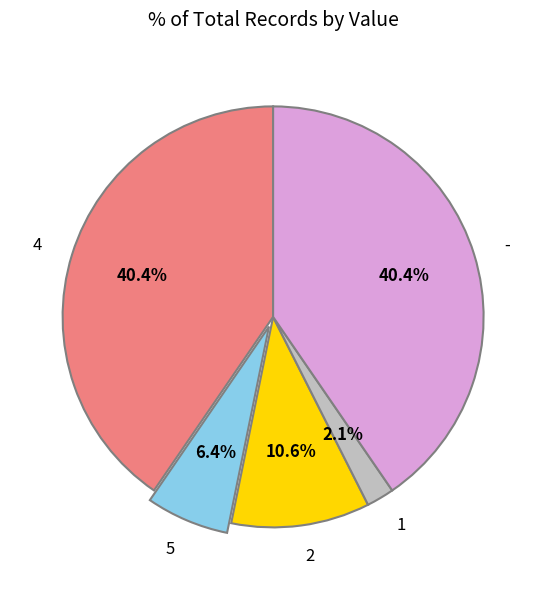

Is there any slice that represents more than half of the pie?

No